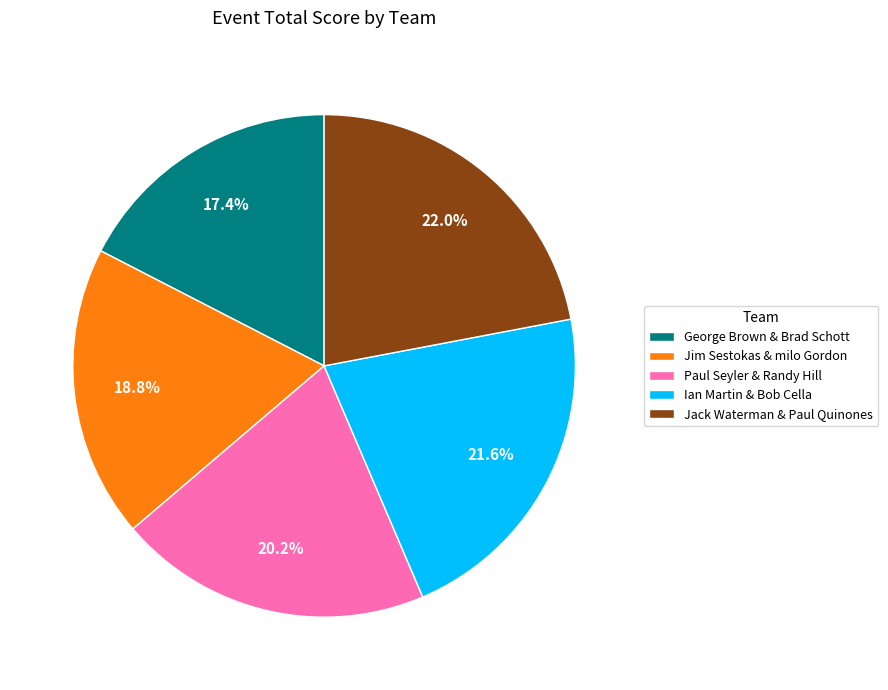

What percentage is NOT represented by Paul Seyler & Randy Hill?

79.8%